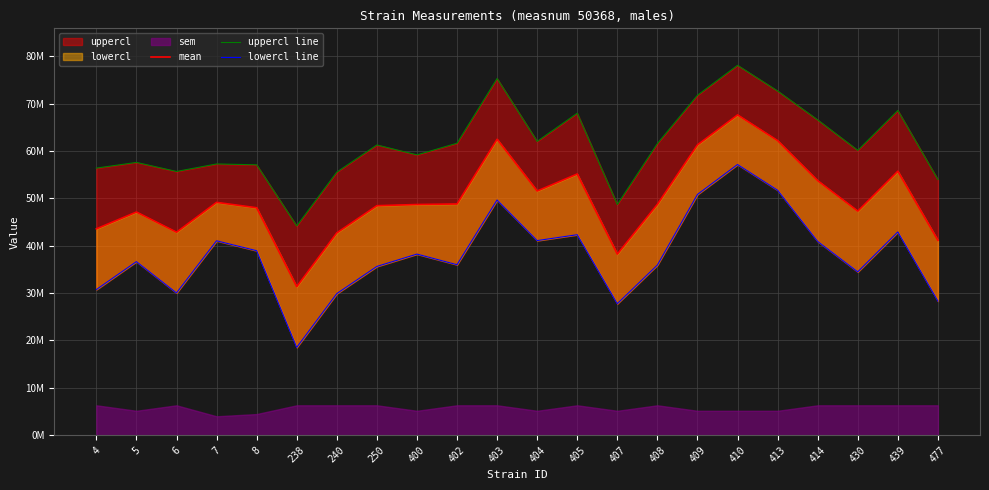

At which label does lowercl line reach its minimum?

238